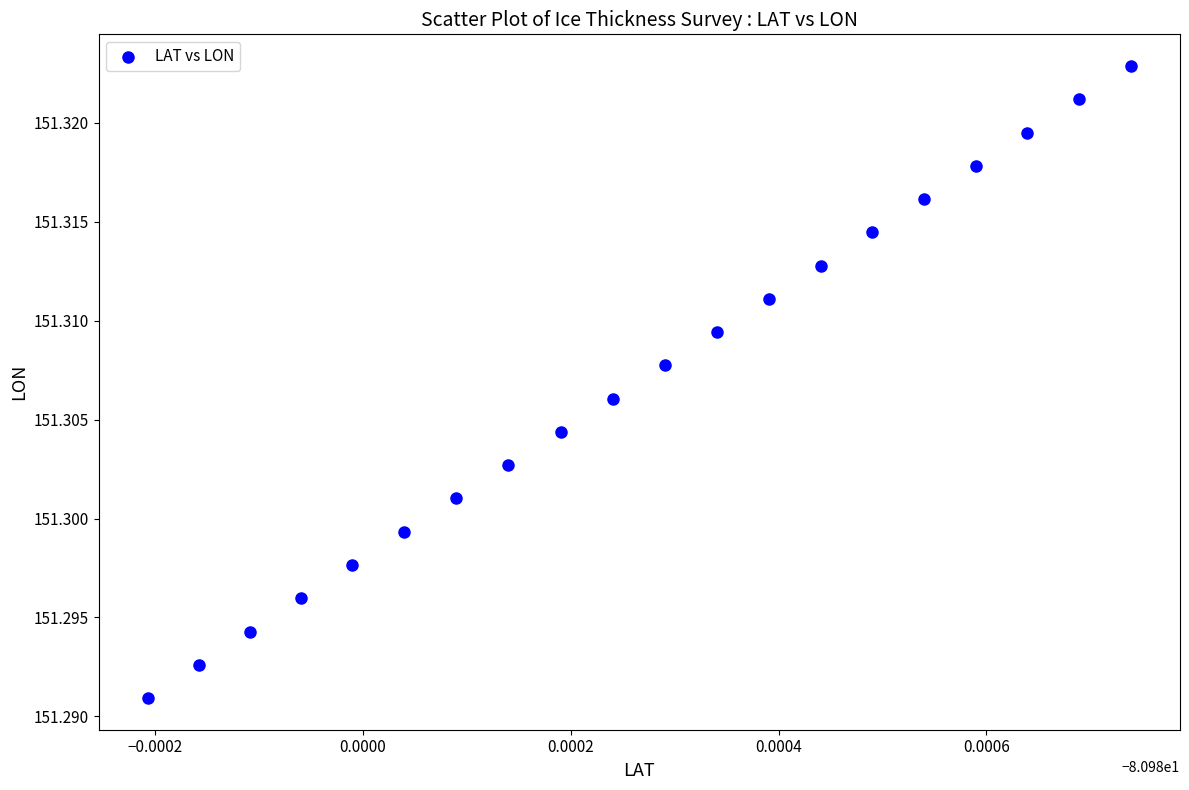

How many data points are displayed?

20